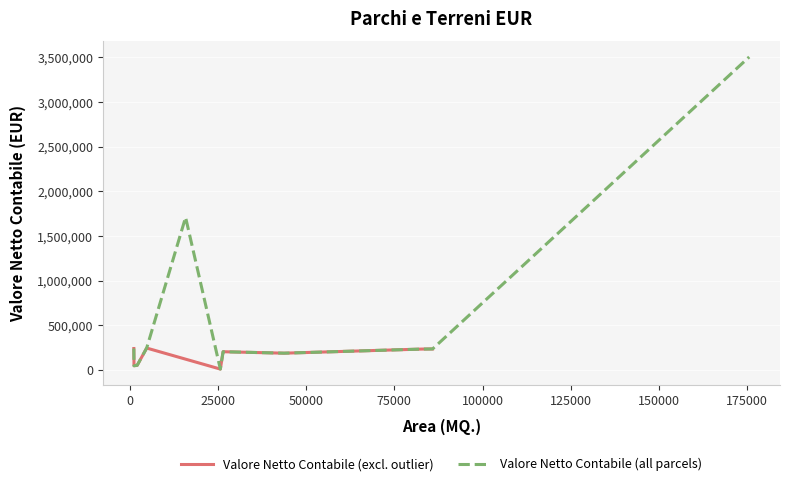

The MQ. series shows 44100.7 at TERRENO N VIALE EGEO. True or false?

False